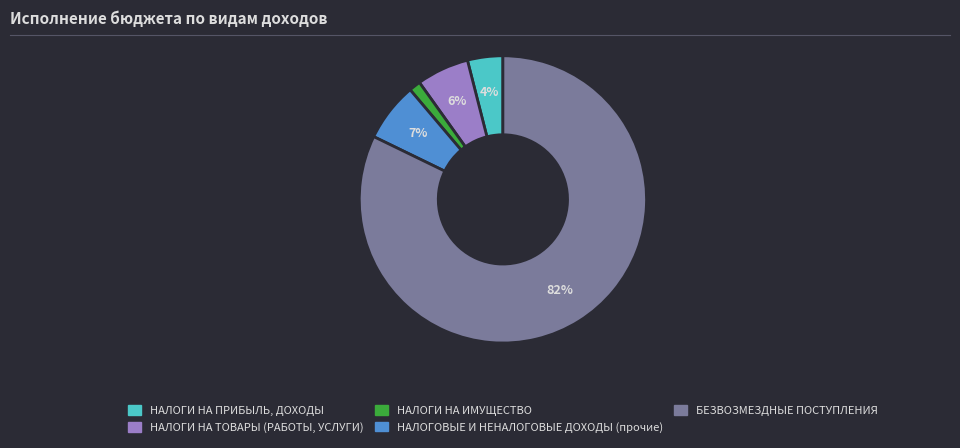

How many segments does this pie chart have?

5